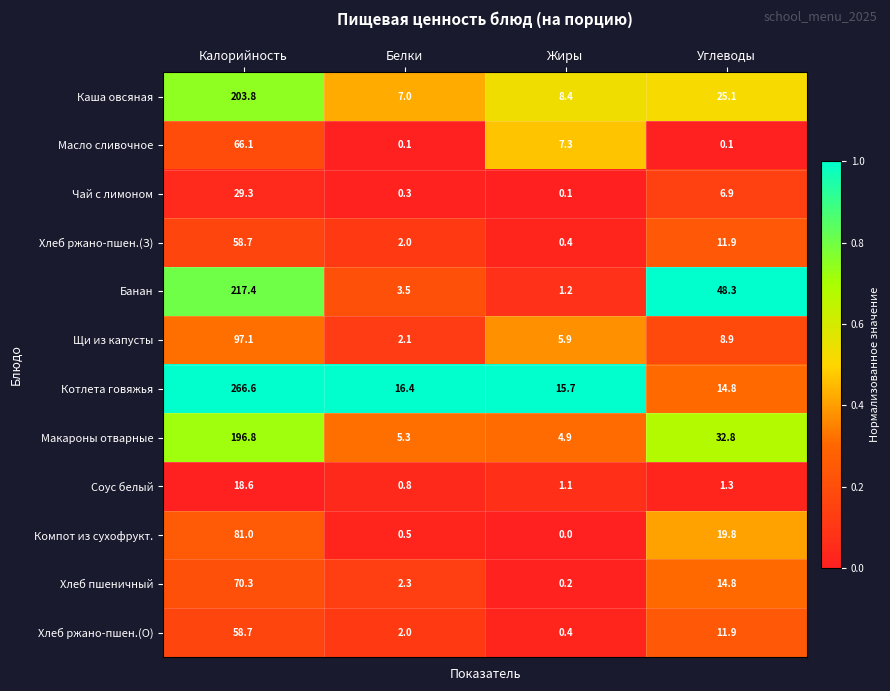

True or false: Хлеб ржано-пшен.(О) has a value of 2.9 at Белки.

False